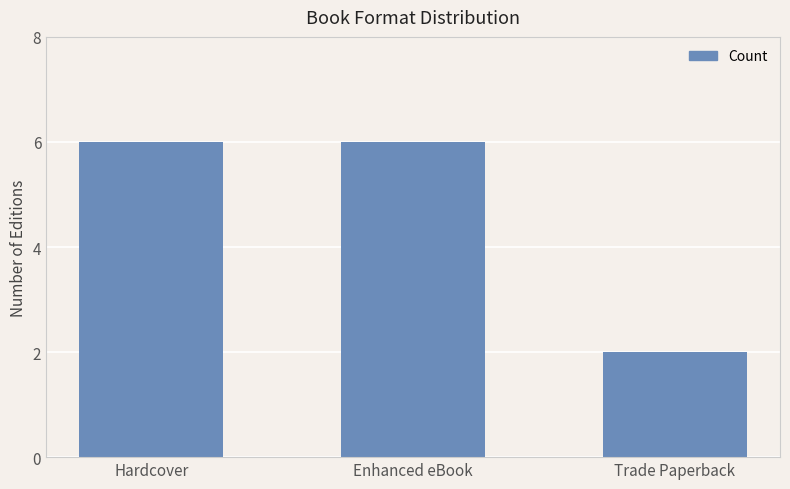

What is the difference between the maximum and minimum values?

4